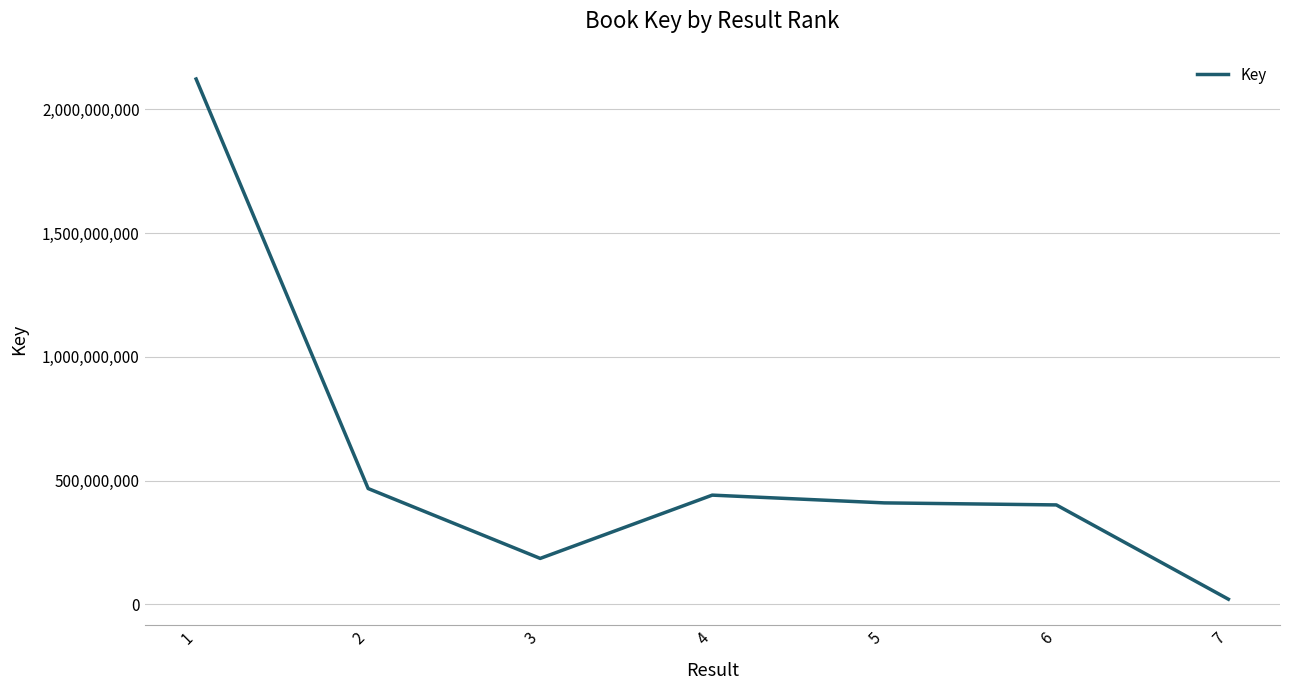

The chart shows a value of 2122557626 at 1. True or false?

True